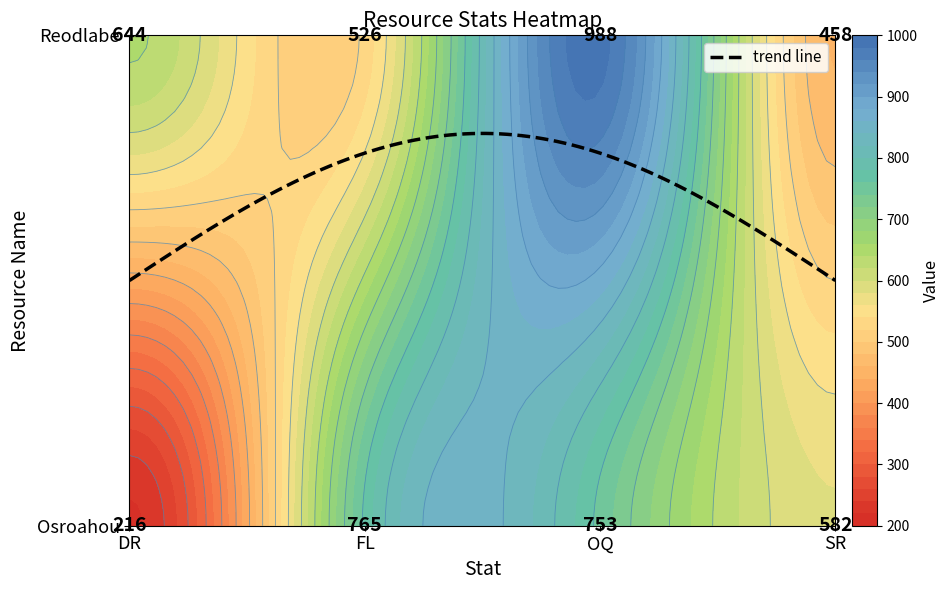

Which series has the largest total across all categories?

Reodlabe